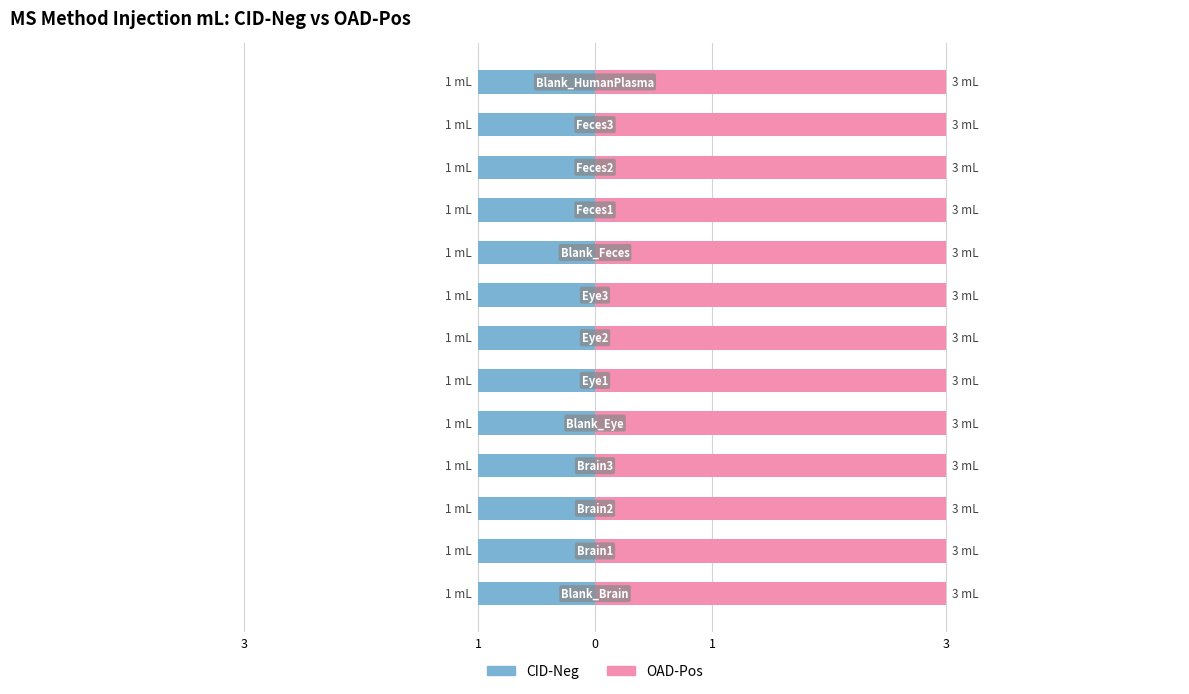

What is the approximate value of CID-Pos at Brain3?

1